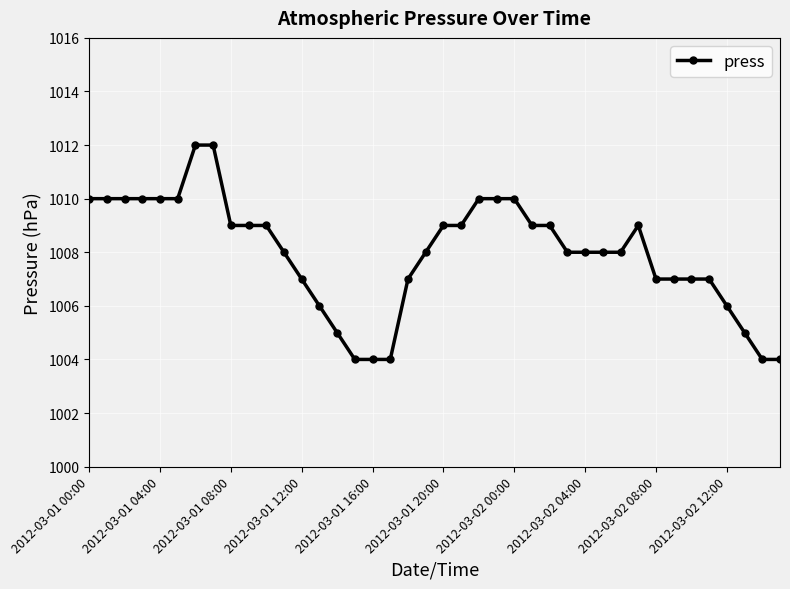

True or false: the data has more than 0 interior local peaks.

True